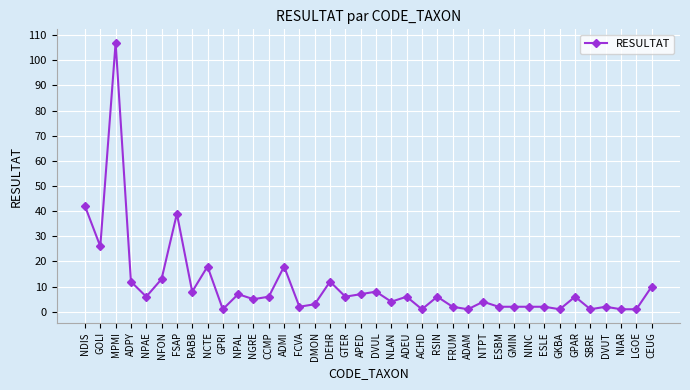

How many lines are shown in the chart?

1